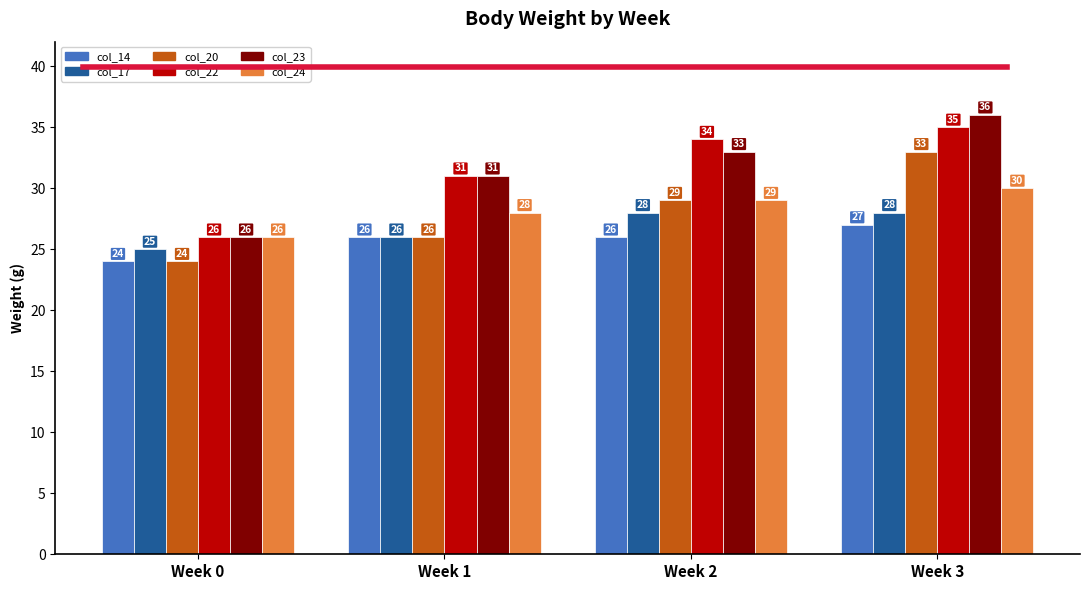

Does the chart contain any negative values?

No